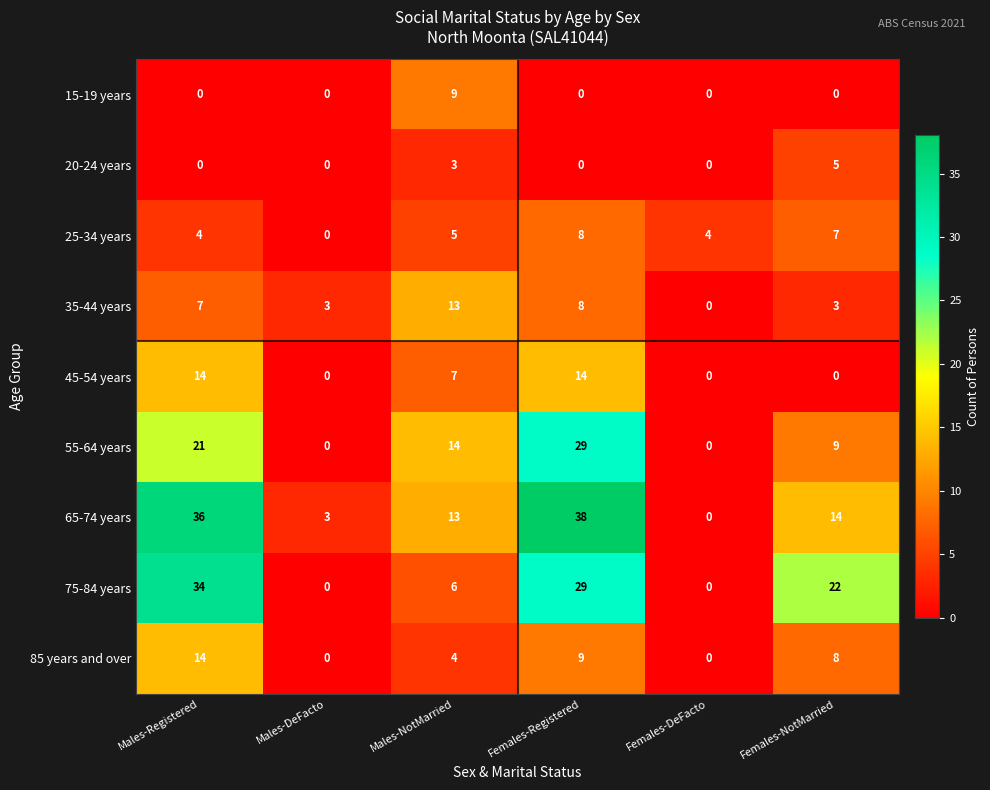

The 45-54 years series shows -5 at Males-DeFacto. True or false?

False